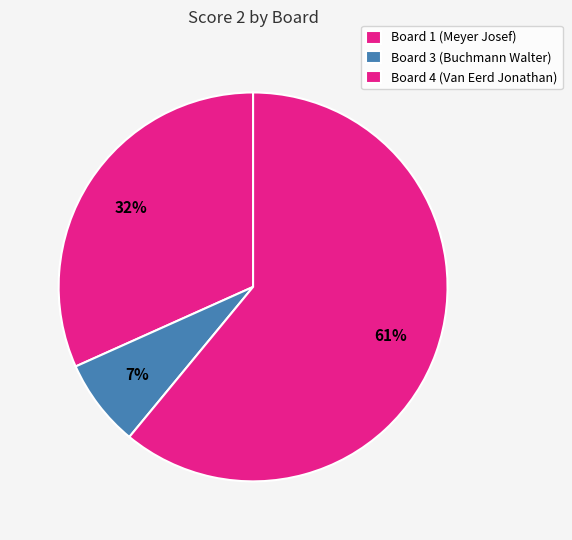

How many segments does this pie chart have?

3